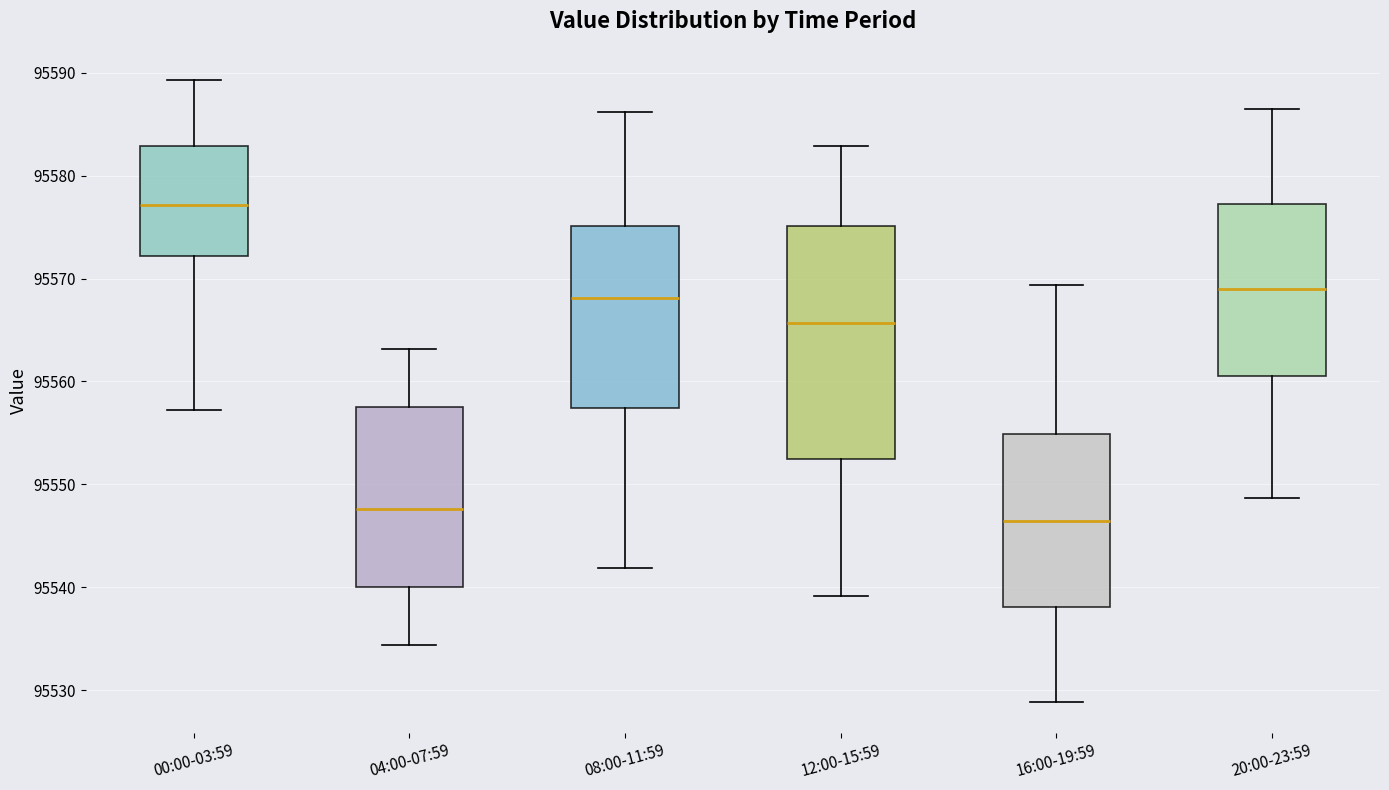

Comparing the boxes themselves (not the whiskers), which one is the tallest?

12:00-15:59